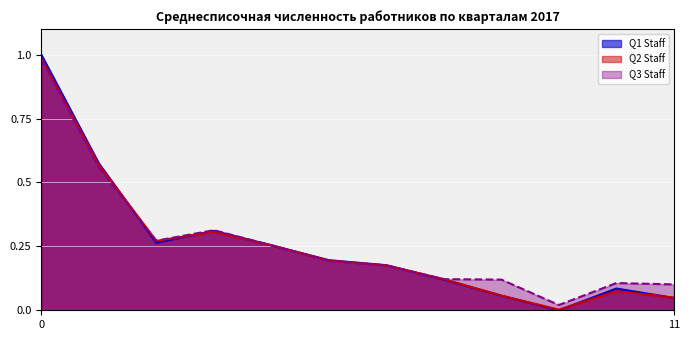

Is it true that Q3 Staff equals 0.2 at 11?

False